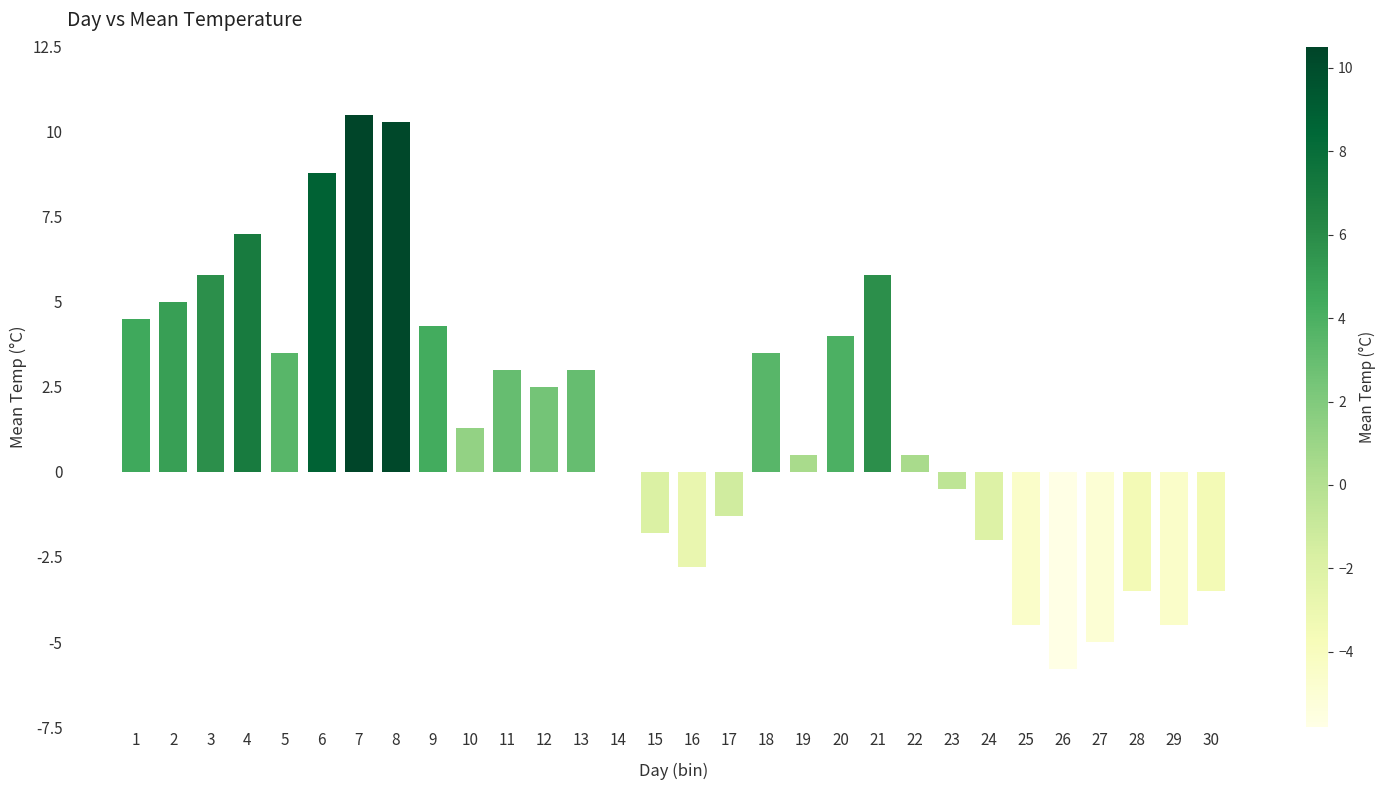

Reading right to left, extract all data points from this chart.

30=-3.5	29=-4.5	28=-3.5	27=-5.0	26=-5.8	25=-4.5	24=-2.0	23=-0.5	22=0.5	21=5.8	20=4.0	19=0.5	18=3.5	17=-1.3	16=-2.8	15=-1.8	14=0.0	13=3.0	12=2.5	11=3.0	10=1.3	9=4.3	8=10.3	7=10.5	6=8.8	5=3.5	4=7.0	3=5.8	2=5.0	1=4.5